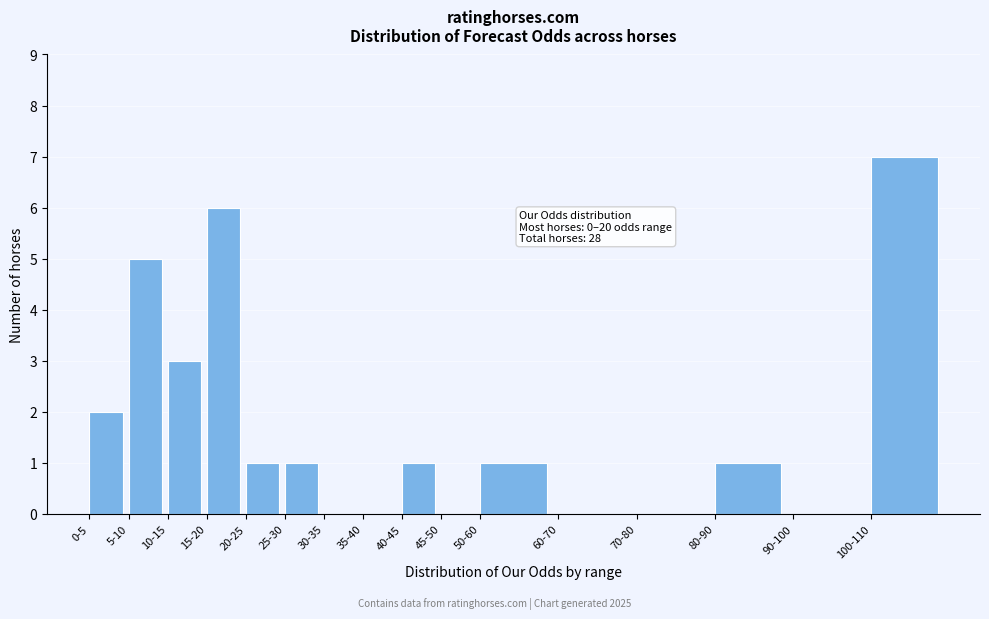

Reading left to right, extract all data points from this chart.

0-5=2	5-10=5	10-15=3	15-20=6	20-25=1	25-30=1	30-35=0	35-40=0	40-45=1	45-50=0	50-60=1	60-70=0	70-80=0	80-90=1	90-100=0	100-110=7